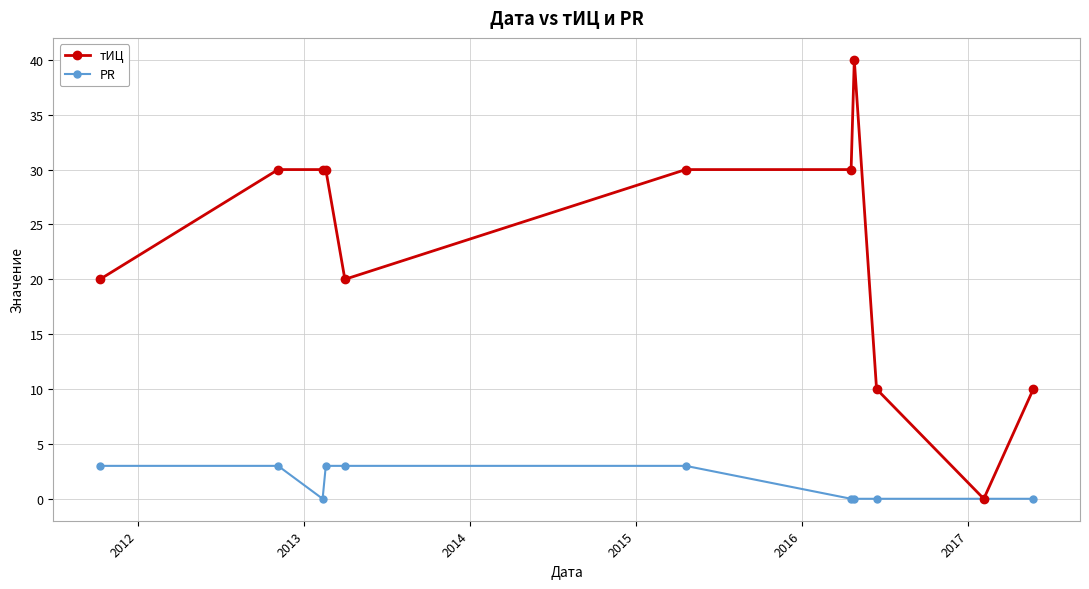

What is the value of the тИЦ point at the 6th from the left?

30